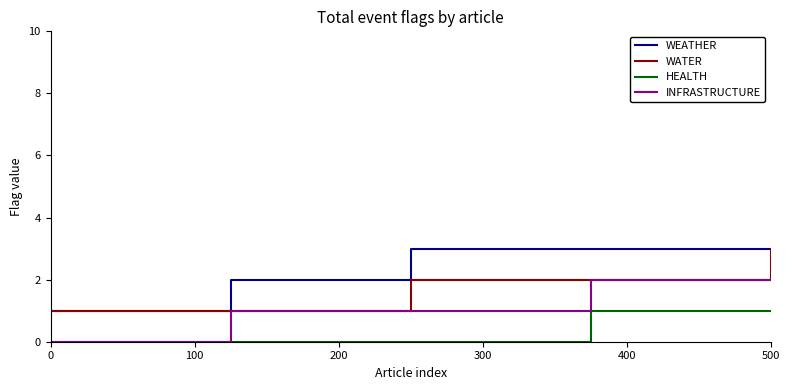

How many INFRASTRUCTURE values are between 1 and 2?

4